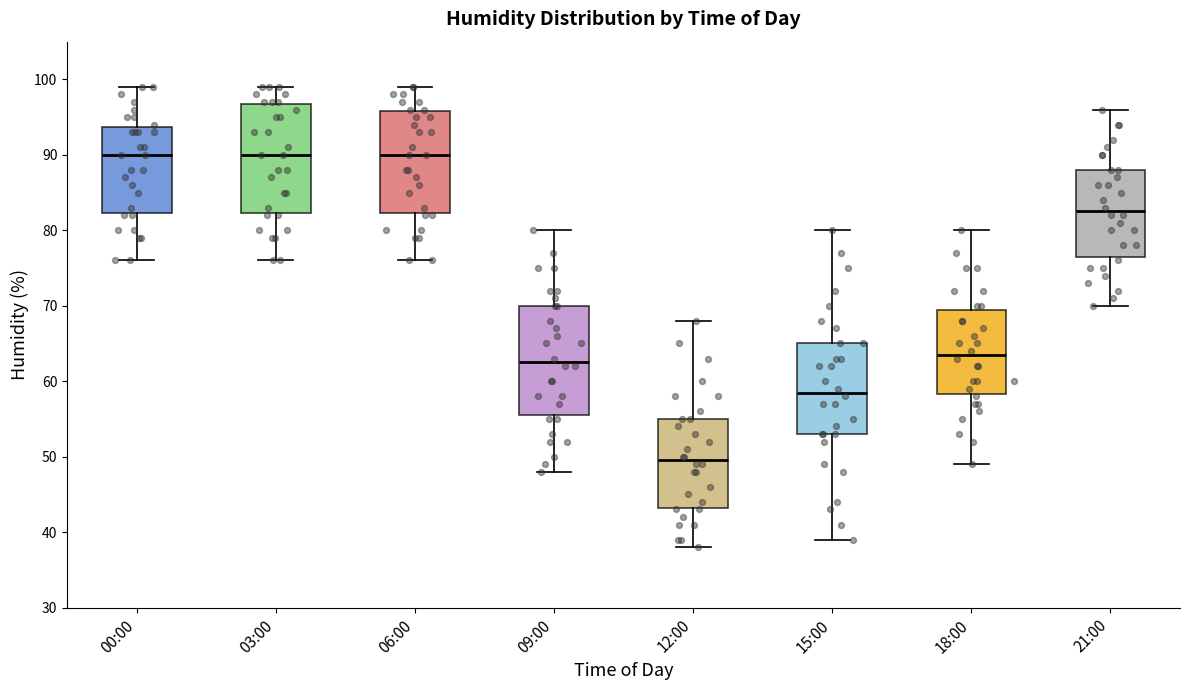

Reading left to right, transcribe this box plot: for each box, give where its median line is, the range the box spans, and where its two whiskers end, as read against the y-axis. The values are not printed on the chart, so give them approximately, as read against the axis.

00:00: median 90, box 82 to 94, whiskers 76 to 99
03:00: median 90, box 82 to 97, whiskers 76 to 99
06:00: median 90, box 82 to 96, whiskers 76 to 99
09:00: median 63, box 56 to 70, whiskers 48 to 80
12:00: median 50, box 43 to 55, whiskers 38 to 68
15:00: median 59, box 53 to 65, whiskers 39 to 80
18:00: median 64, box 58 to 70, whiskers 49 to 80
21:00: median 83, box 77 to 88, whiskers 70 to 96